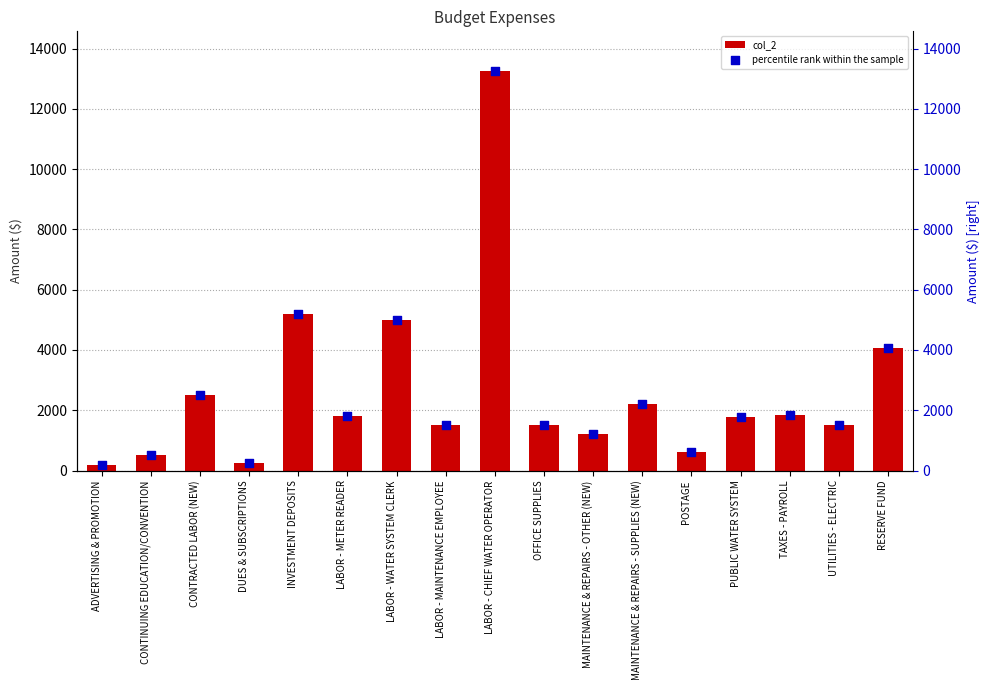

What are all the series names shown in the legend?

col_2, percentile rank within the sample